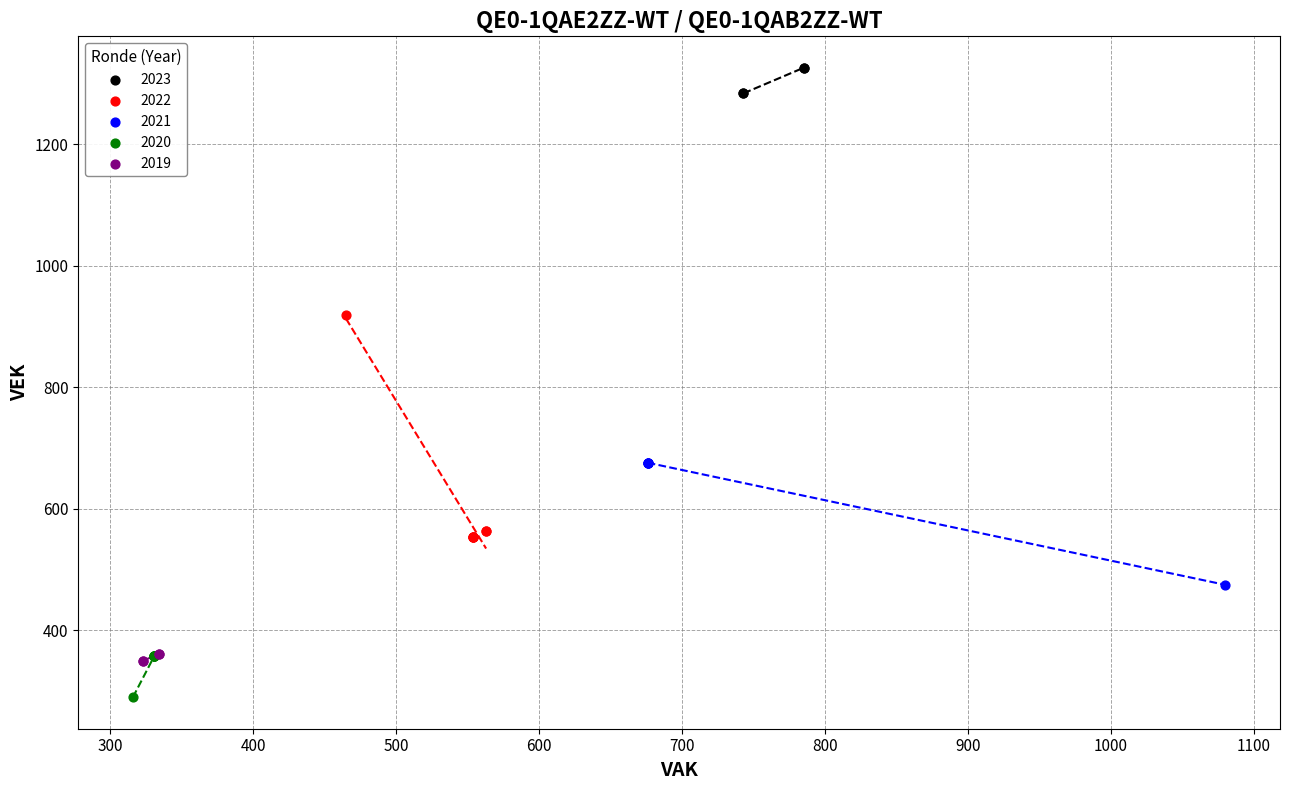

Which series has the widest spread of Y values?

2022